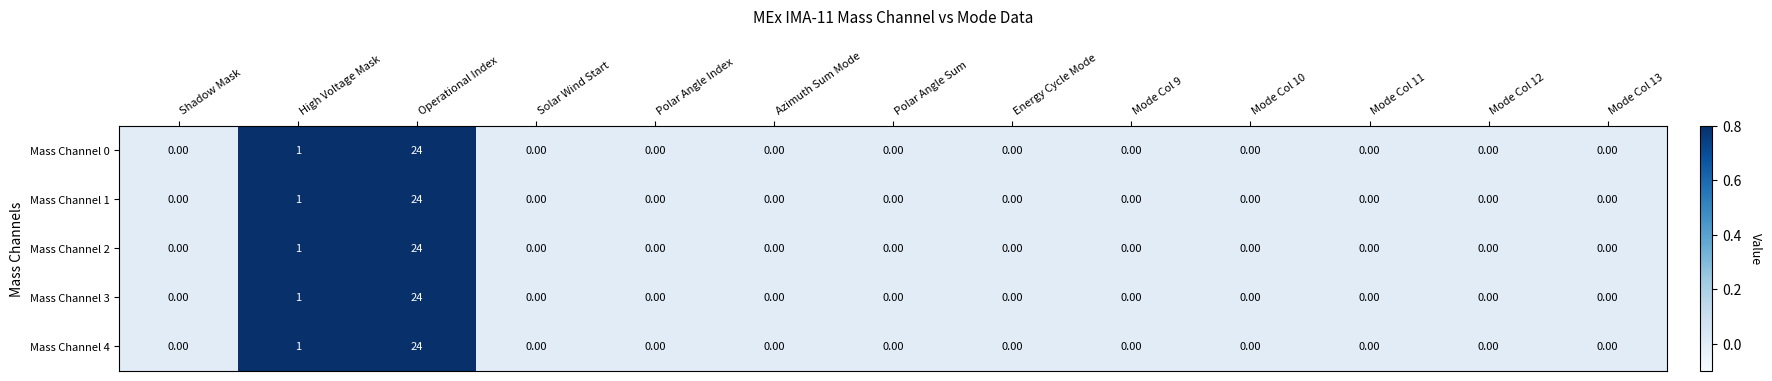

What is the difference between the Mass Channel 1 values at Mode Col 13 and Operational Index?

24